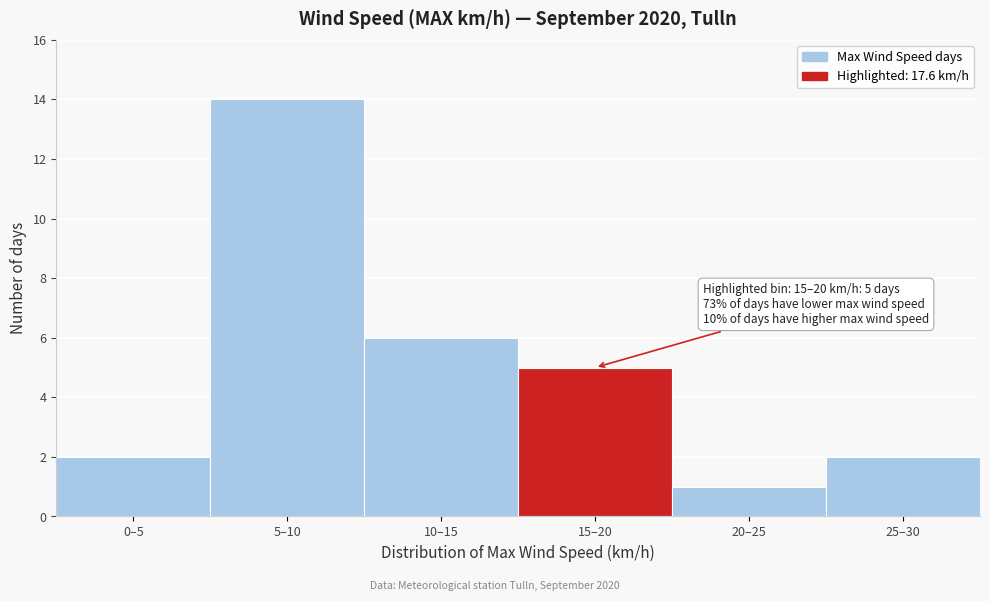

Reading left to right, transcribe all the data shown in this chart.

0–5=2	5–10=14	10–15=6	15–20=5	20–25=1	25–30=2